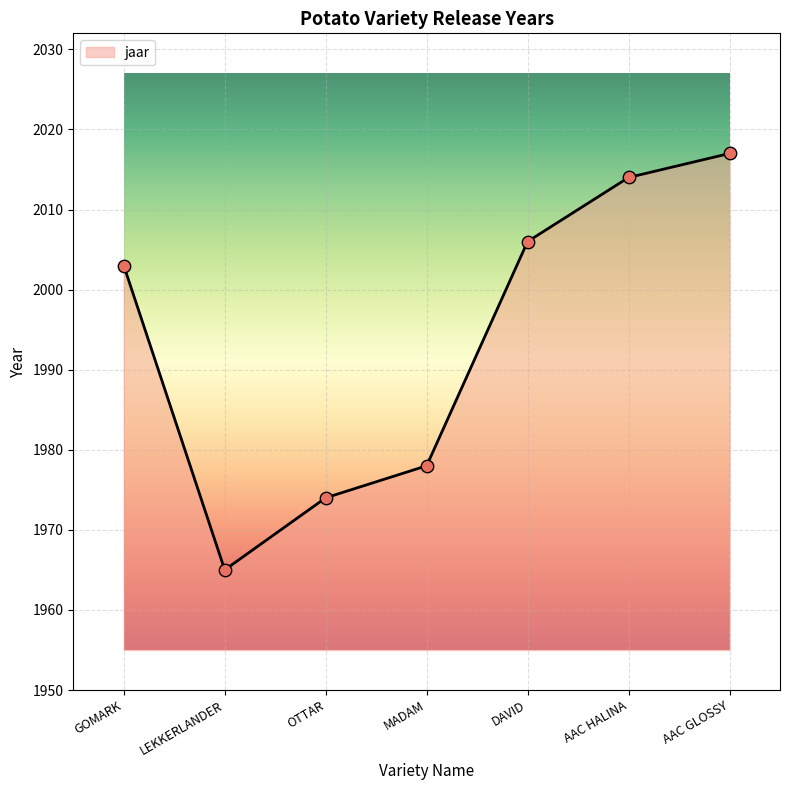

What is the change in value from LEKKERLANDER to DAVID?

+41